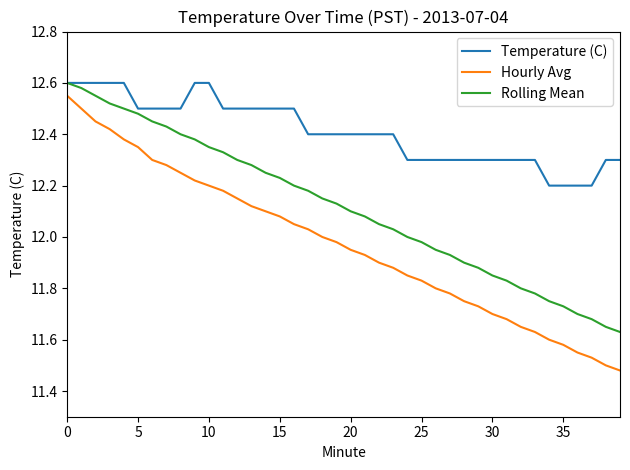

Rank the series by their average value, from lowest to highest.

Hourly Avg, Rolling Mean, Temperature (C)